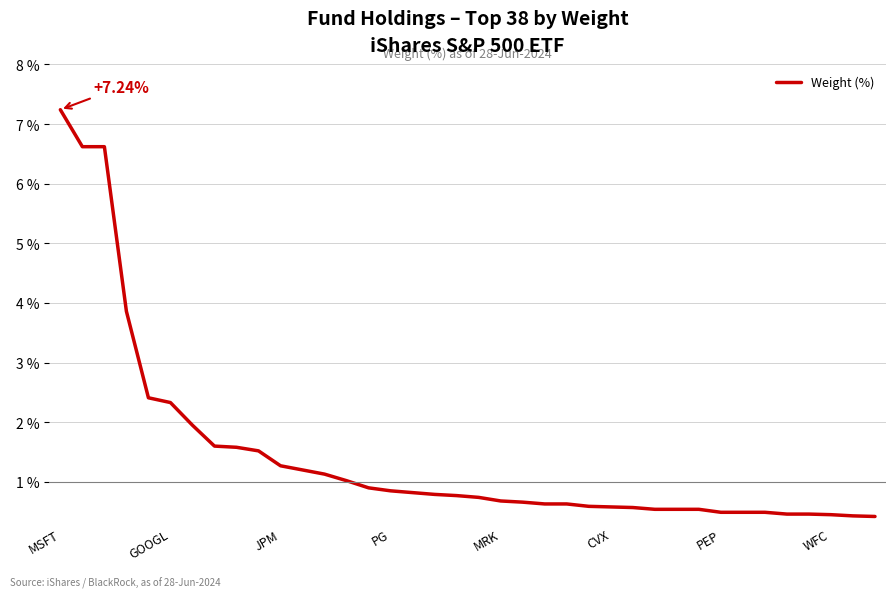

What is the difference between the maximum and minimum values?

6.8